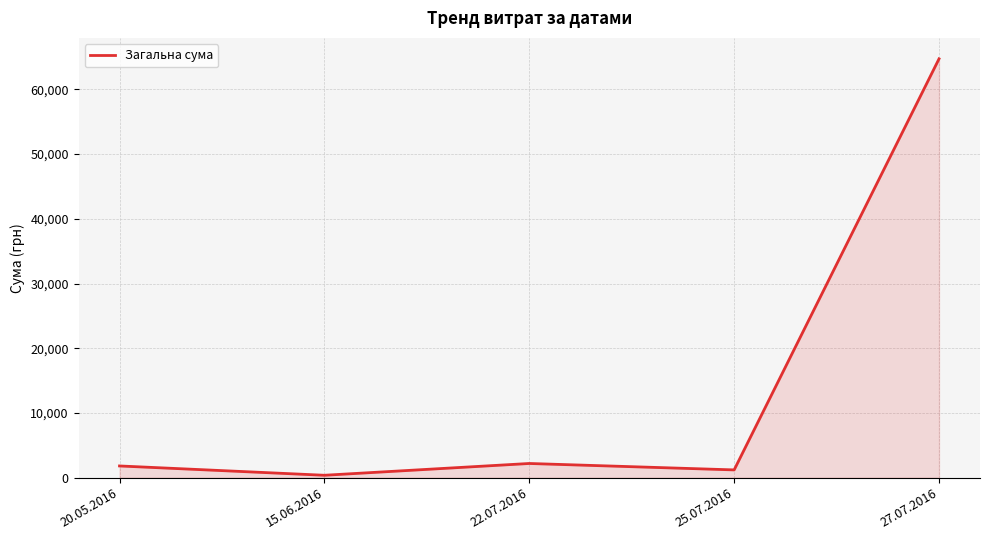

Reading left to right, extract all data points from this chart.

20.05.2016=1807.0	15.06.2016=367.2	22.07.2016=2188.9	25.07.2016=1196.0	27.07.2016=64726.0